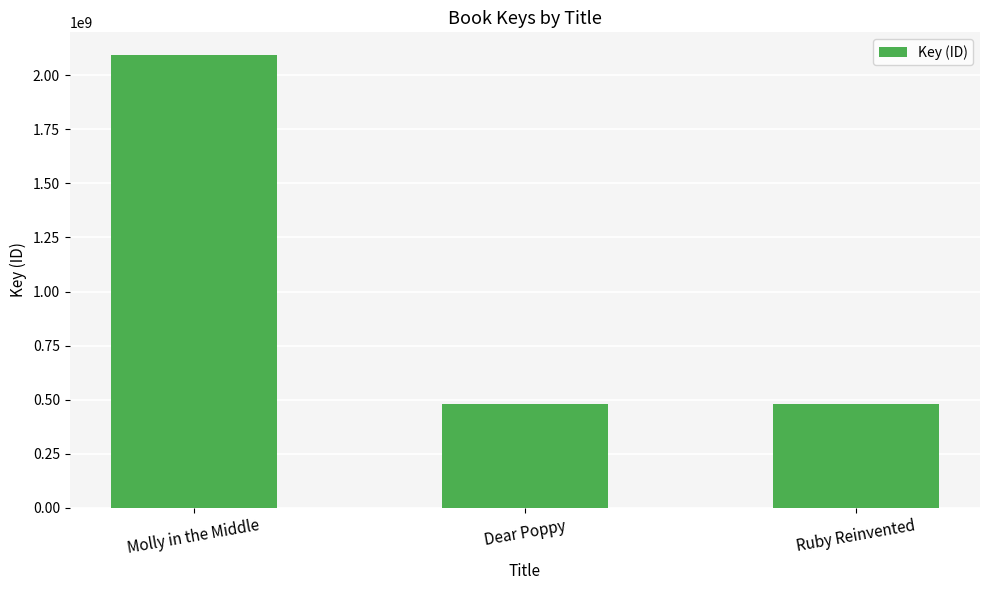

How many values are below 480209583?

1